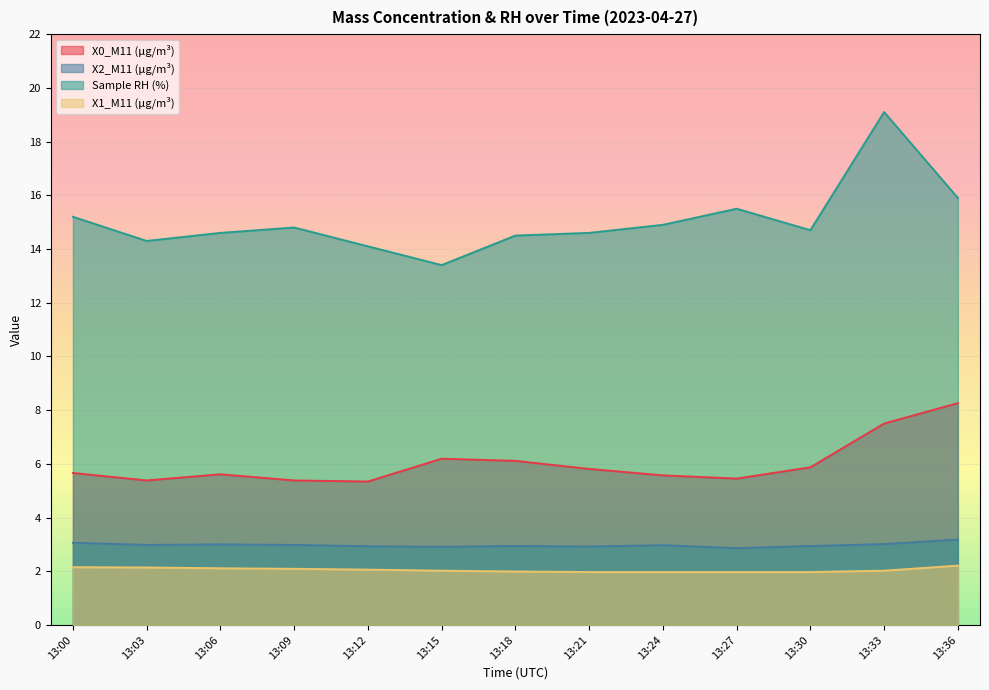

Is it true that X0_M11 (μg/m³) equals 5.8 at 13:21?

True